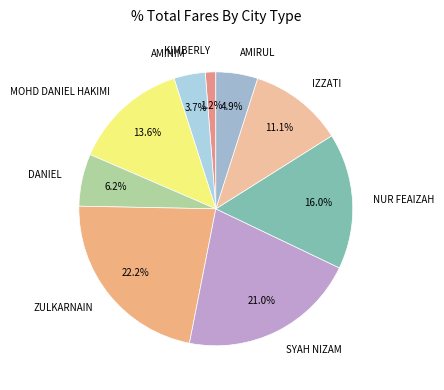

Is KIMBERLY the majority of the pie?

No